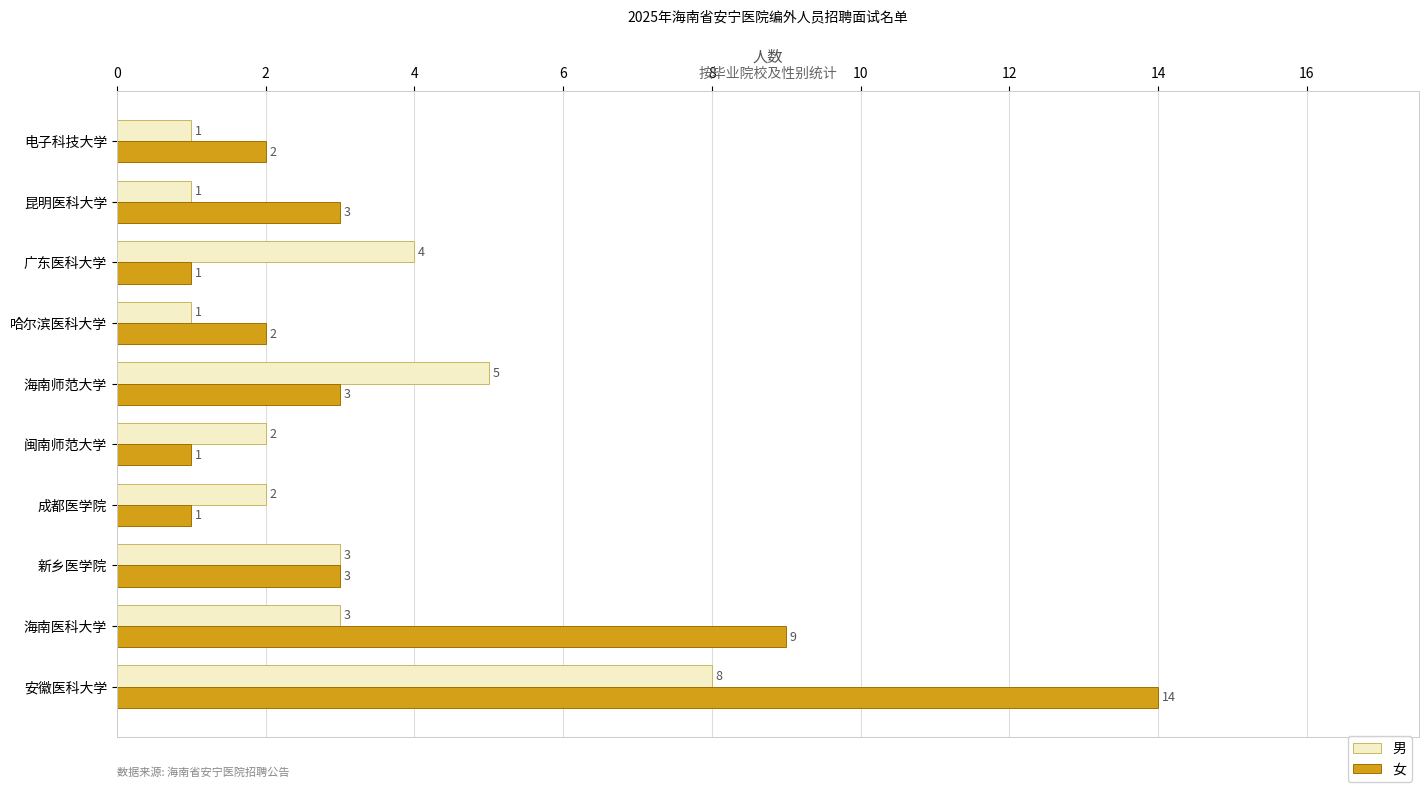

What is the sum of all 女 values?

39